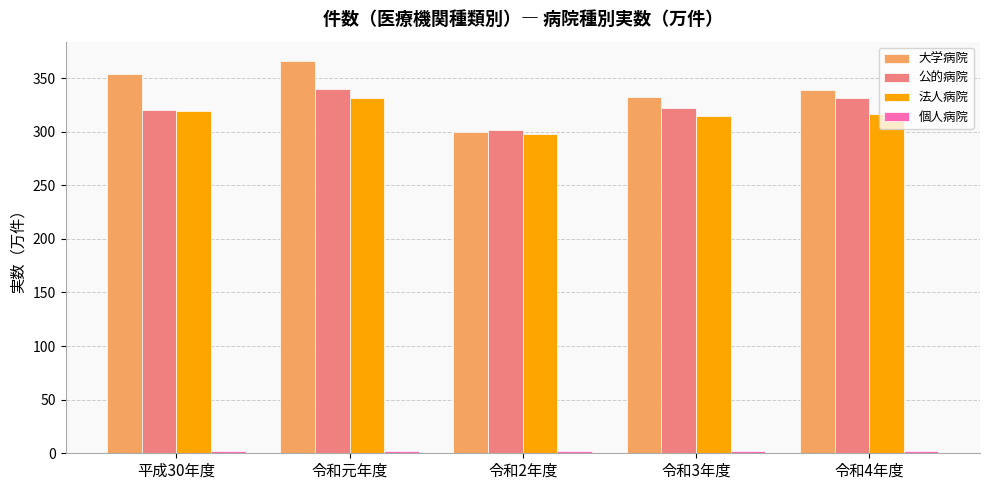

What is the value of the 大学病院 bar at the 5th from the left?

338.8